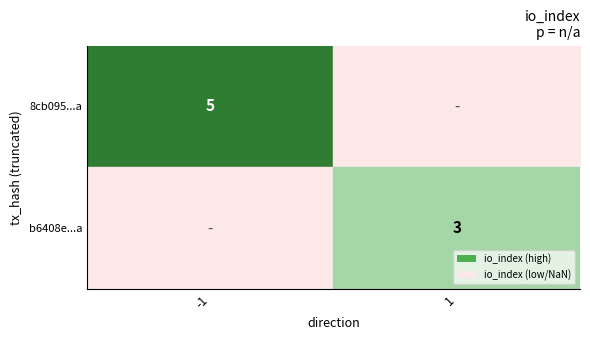

Is it true that 8cb095...a equals 5 at -1?

True